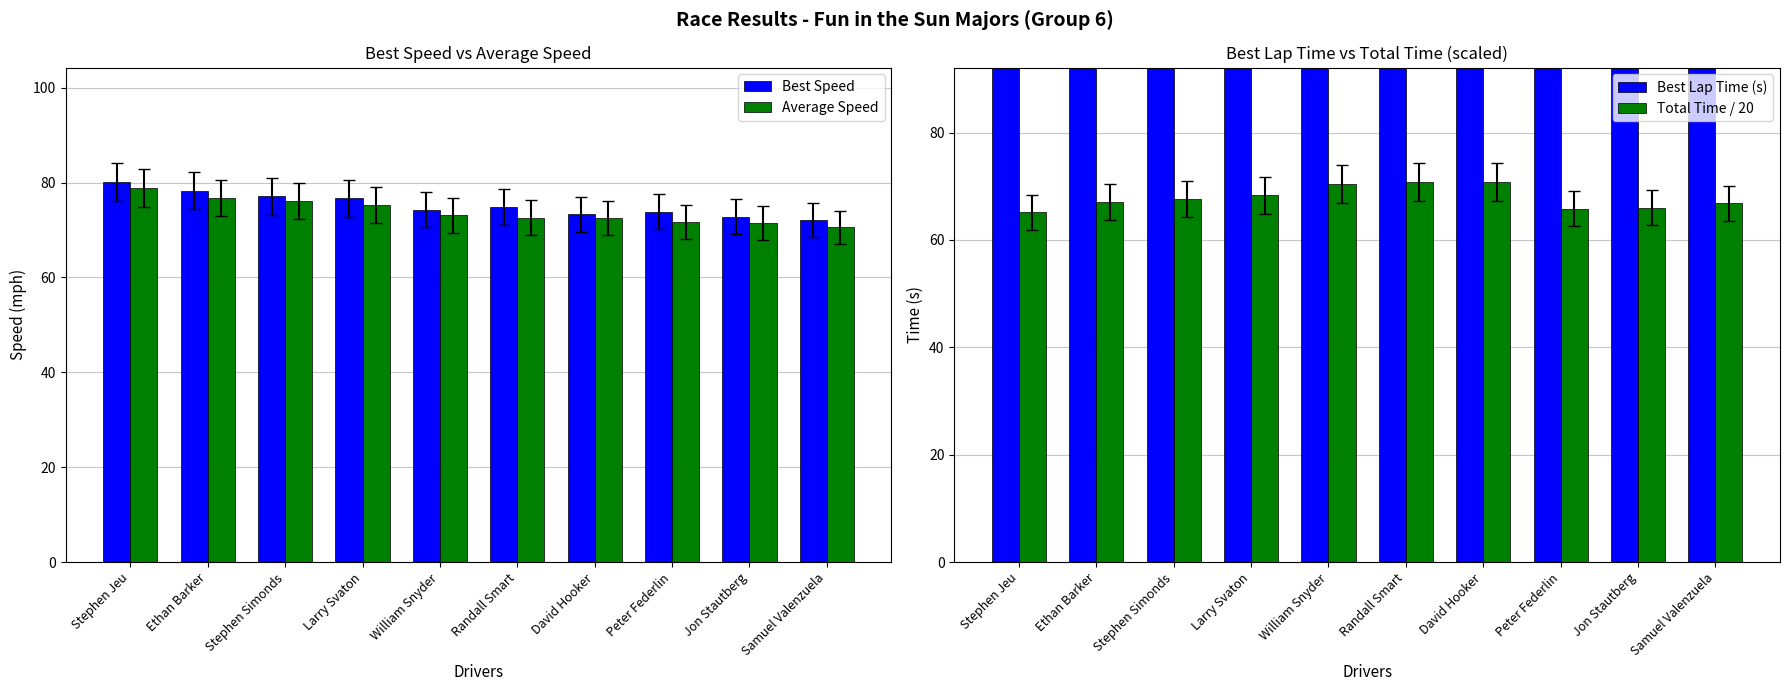

How many bars are there in total?

40